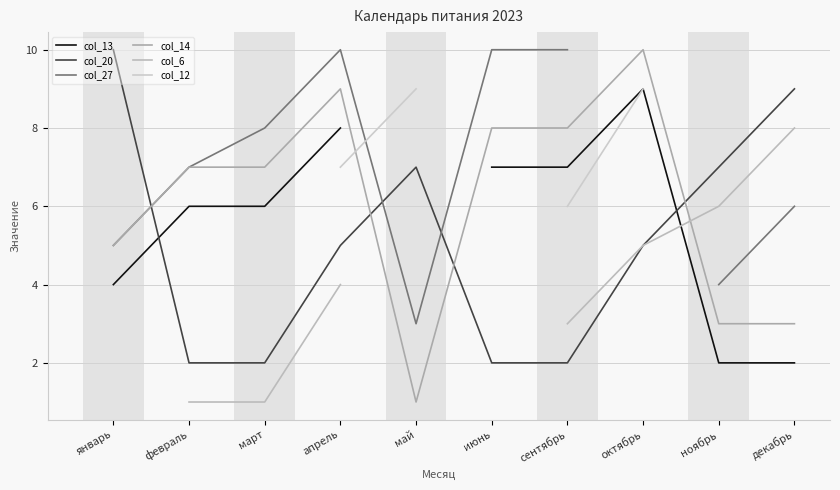

What is the difference between the second highest and second lowest values in the col_14 series?

6